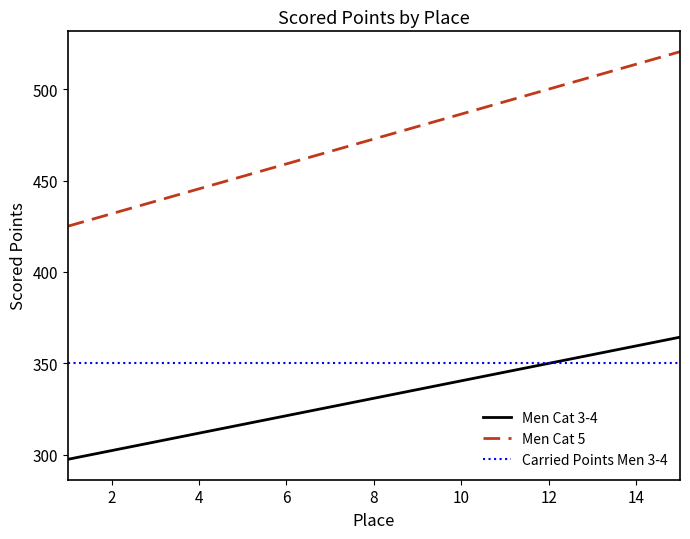

What is the minimum value shown in the chart?

297.5